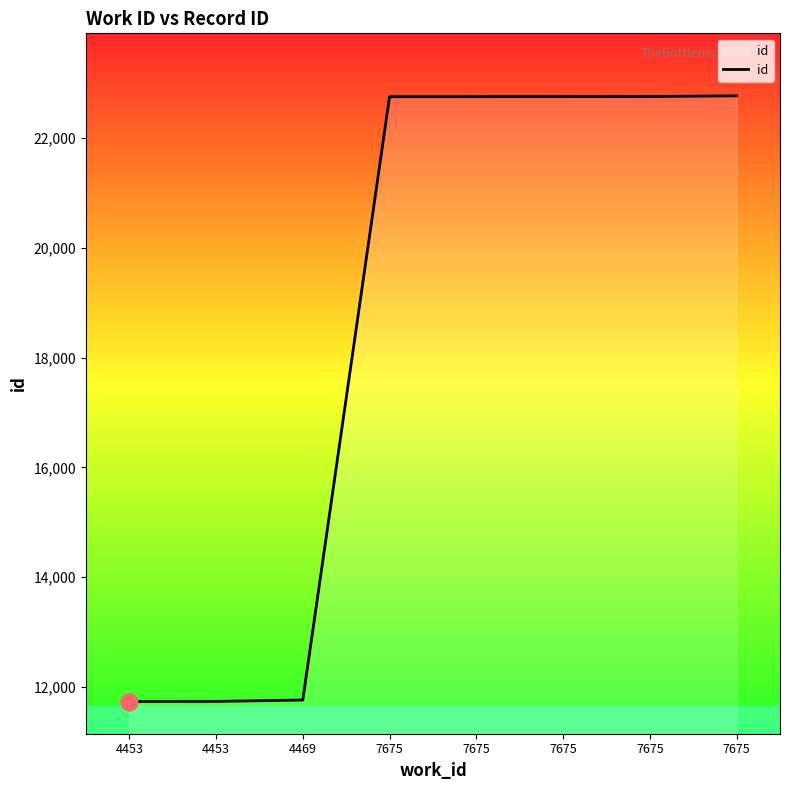

List the labels in order of value, smallest first.

4453, 4453, 4469, 7675, 7675, 7675, 7675, 7675